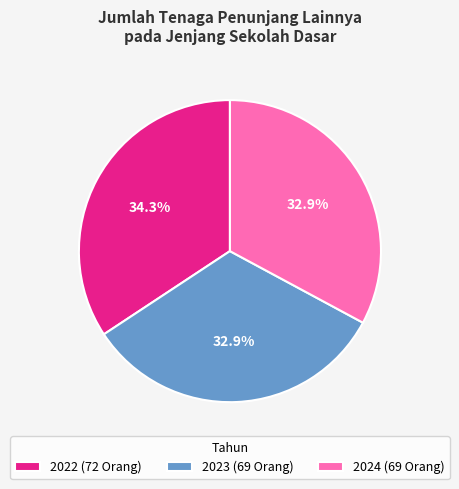

Which category has the biggest portion of the pie?

2022